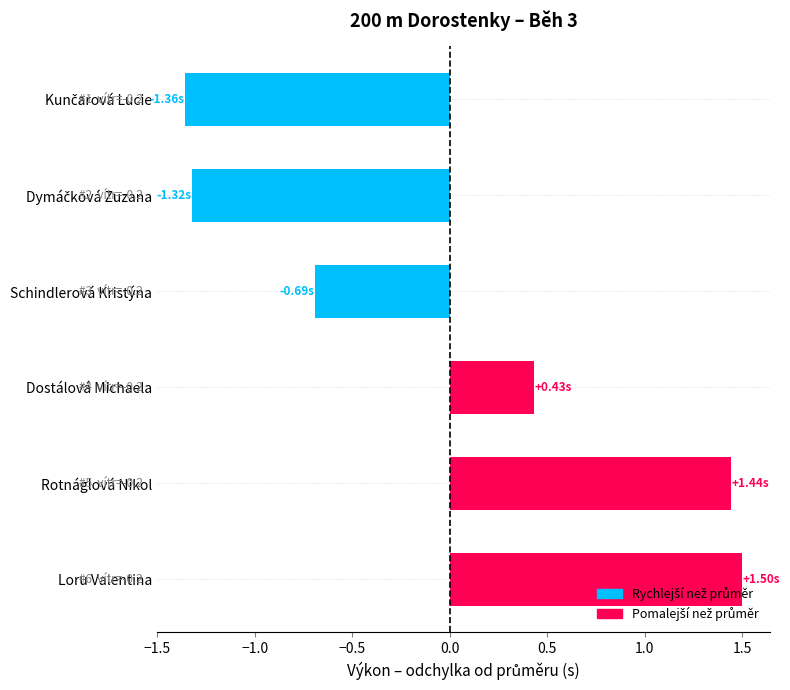

How many bars are there in total?

6